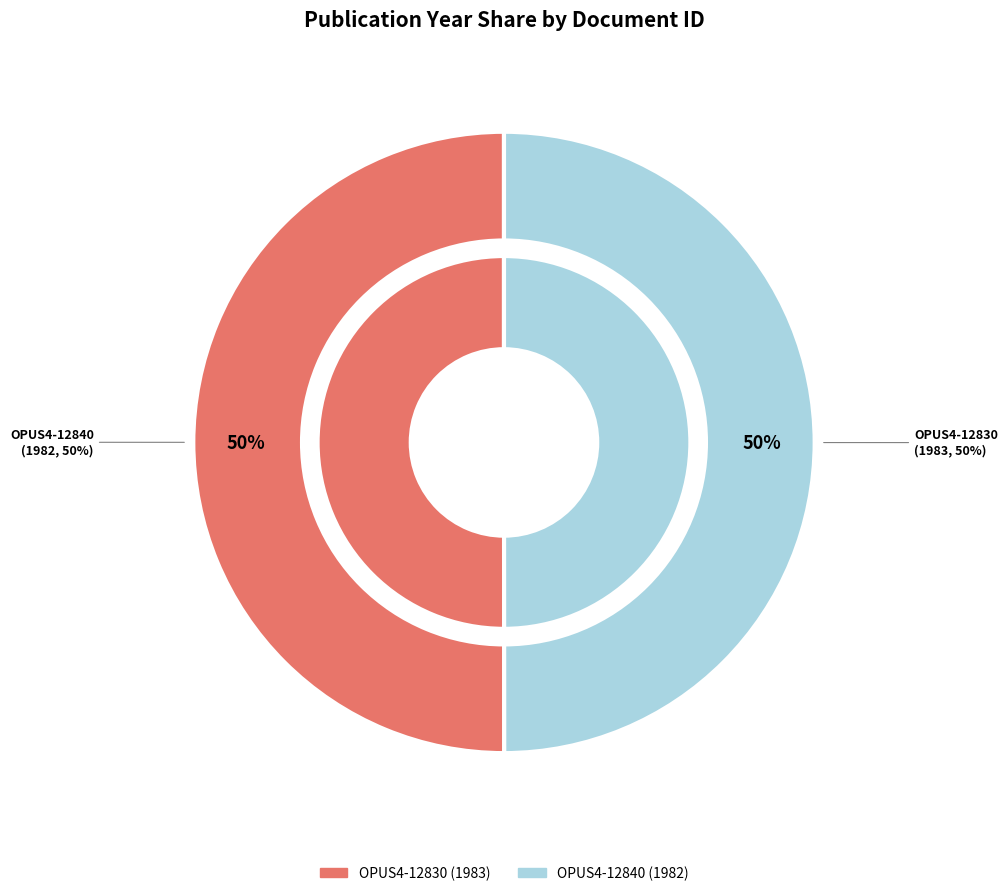

Between OPUS4-12830 and OPUS4-12840, which is larger?

OPUS4-12830